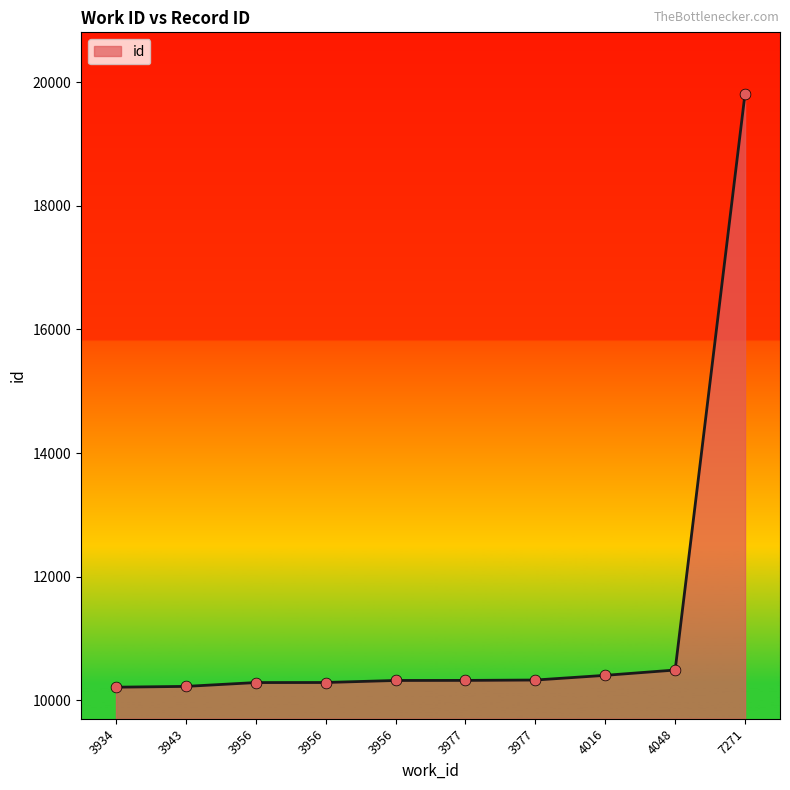

What is the ratio of the value at 3956 to the value at 3977?

1.0